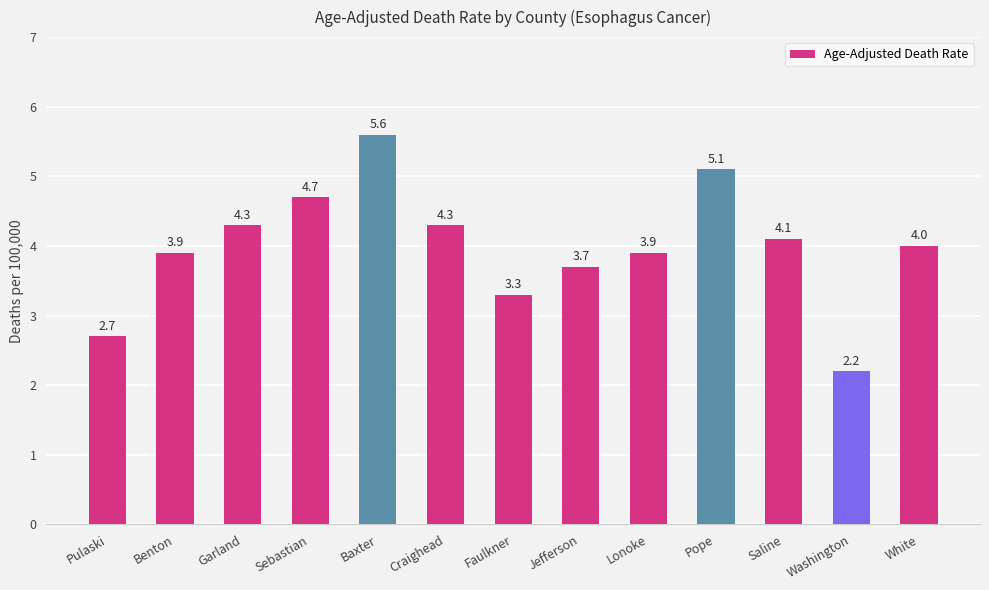

Does the chart contain any negative values?

No